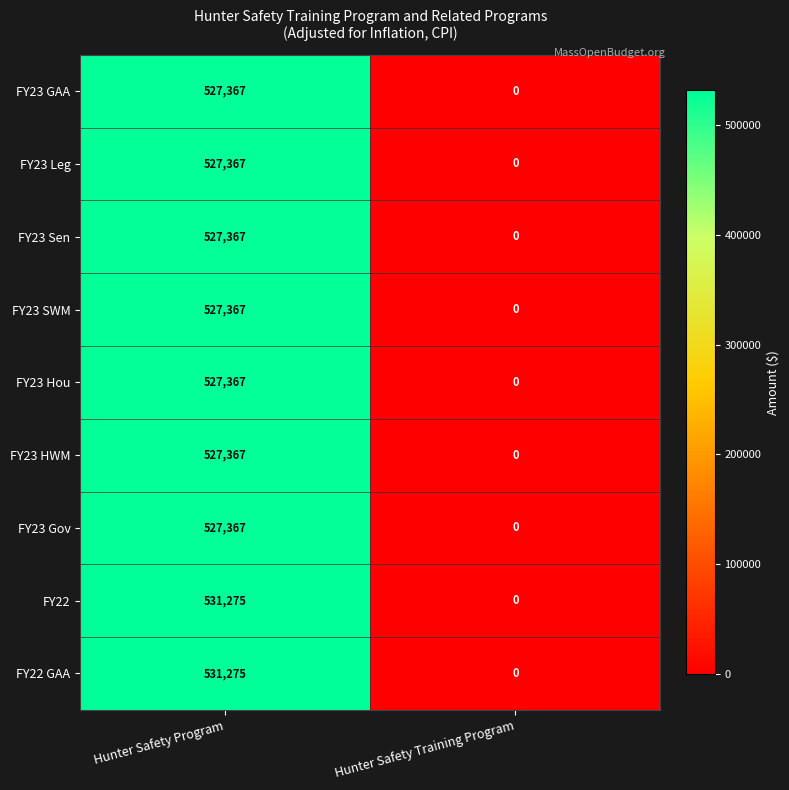

Where is FY23 HWM nearest to the value 263683?

Hunter Safety Training Program